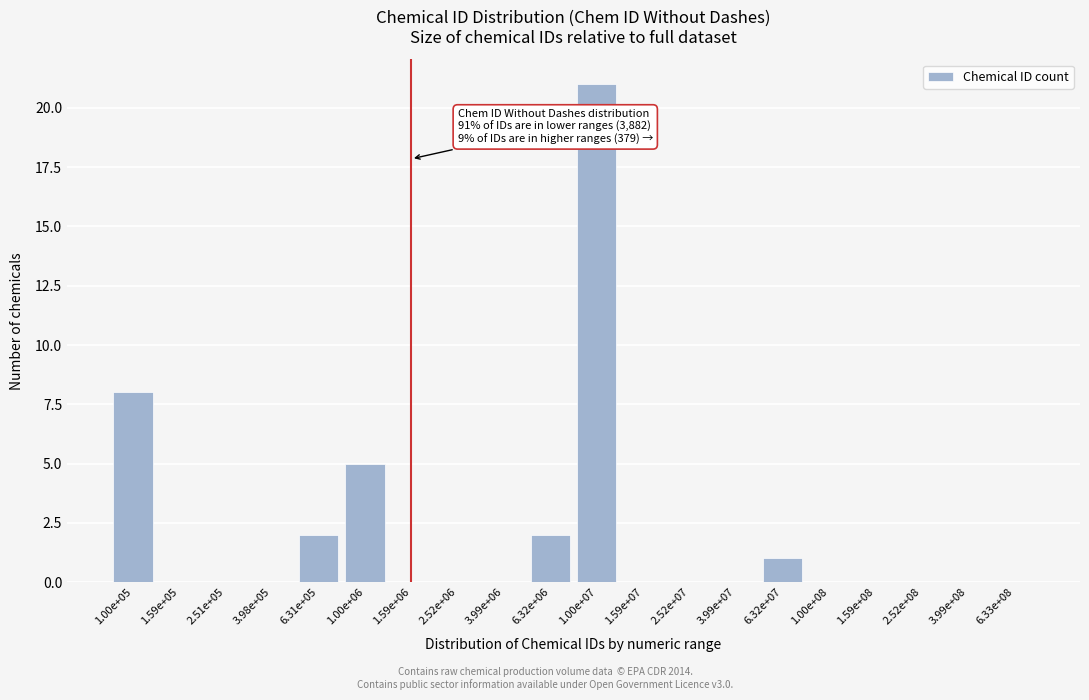

Reading left to right, transcribe all the data shown in this chart.

1.00e+05=8	1.59e+05=0	2.51e+05=0	3.98e+05=0	6.31e+05=2	1.00e+06=5	1.59e+06=0	2.52e+06=0	3.99e+06=0	6.32e+06=2	1.00e+07=21	1.59e+07=0	2.52e+07=0	3.99e+07=0	6.32e+07=1	1.00e+08=0	1.59e+08=0	2.52e+08=0	3.99e+08=0	6.33e+08=0